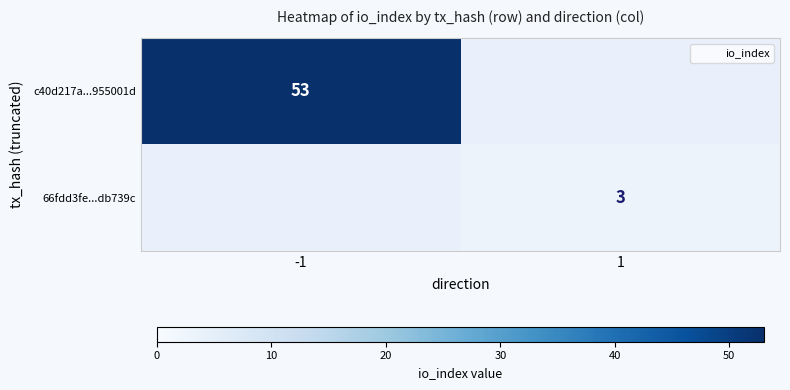

Rank the series at 1 from lowest to highest value.

c40d217a...955001d, 66fdd3fe...db739c